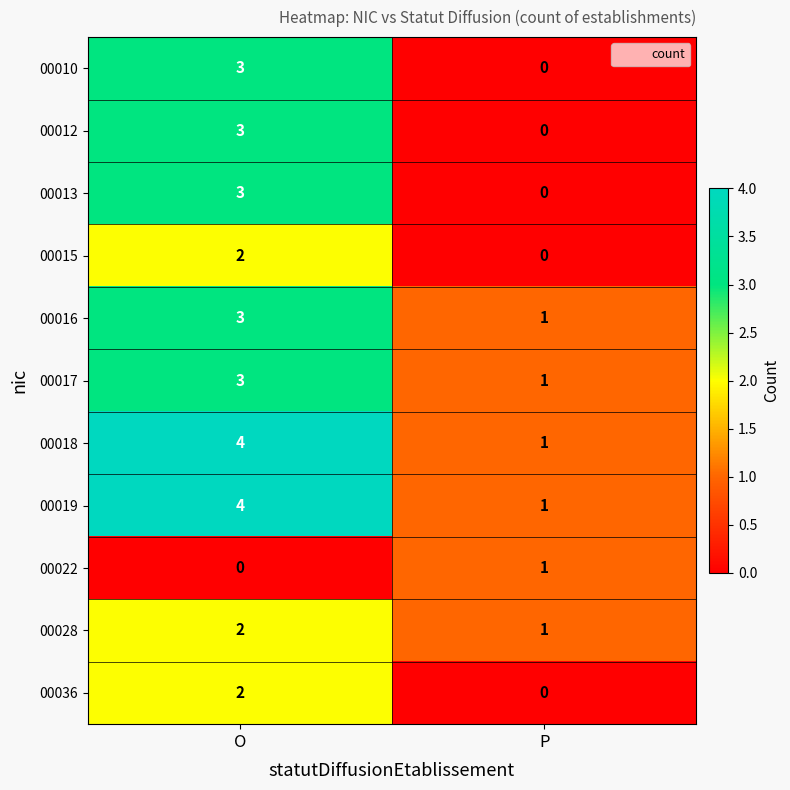

Reading right to left, transcribe all the data shown in this chart.

00010: P=0	O=3
00012: P=0	O=3
00013: P=0	O=3
00015: P=0	O=2
00016: P=1	O=3
00017: P=1	O=3
00018: P=1	O=4
00019: P=1	O=4
00022: P=1	O=0
00028: P=1	O=2
00036: P=0	O=2